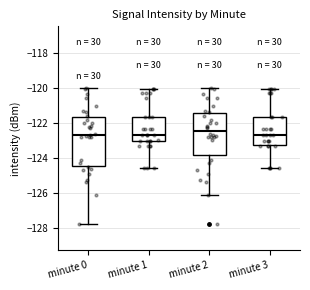

Where does the upper whisker of the box for minute 1 end on the y-axis? The values are not printed on the chart, so give them approximately, as read against the axis.

-120.0